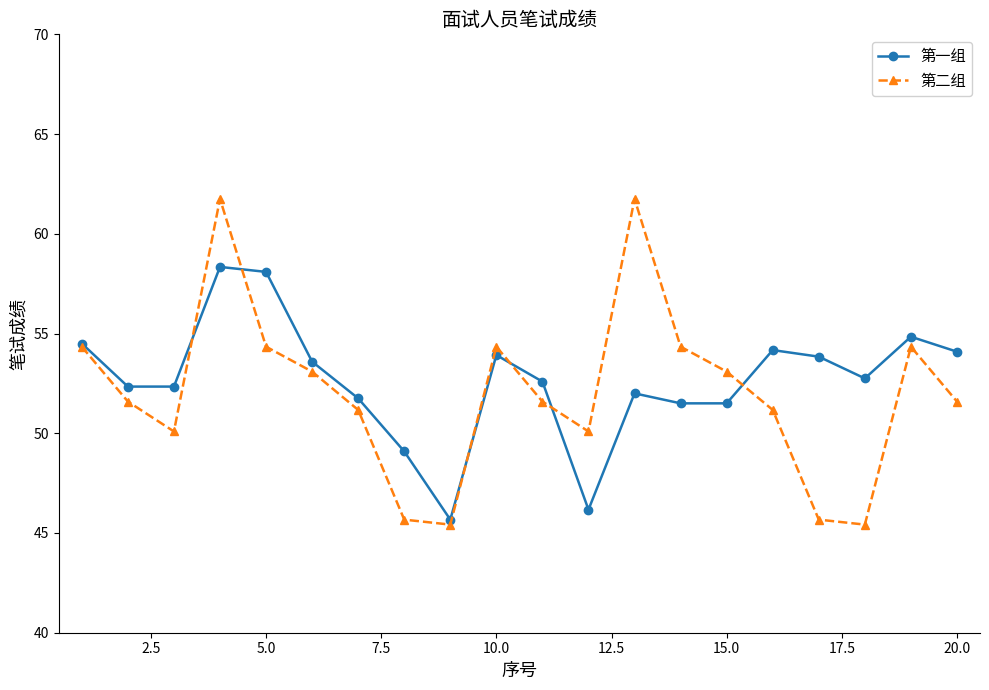

What is the smallest value displayed?

45.4